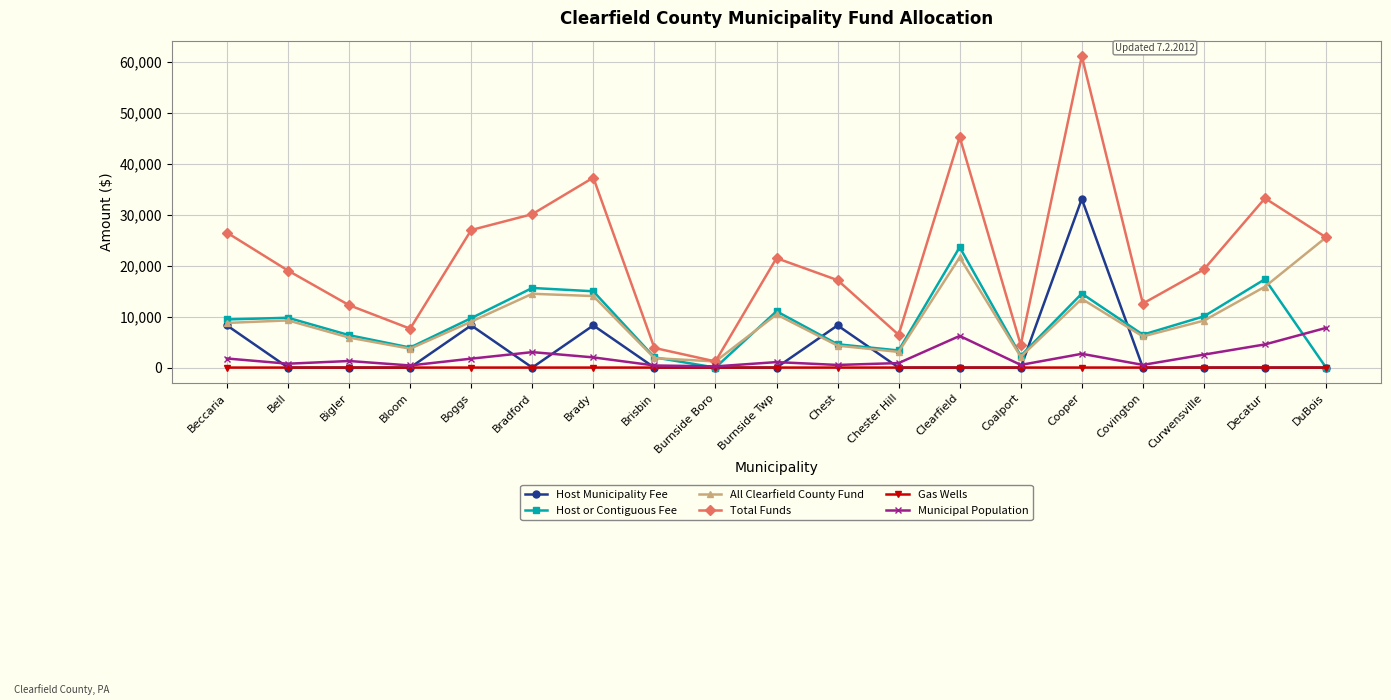

Between Covington and Curwensville, which series saw the biggest shift?

Total Funds